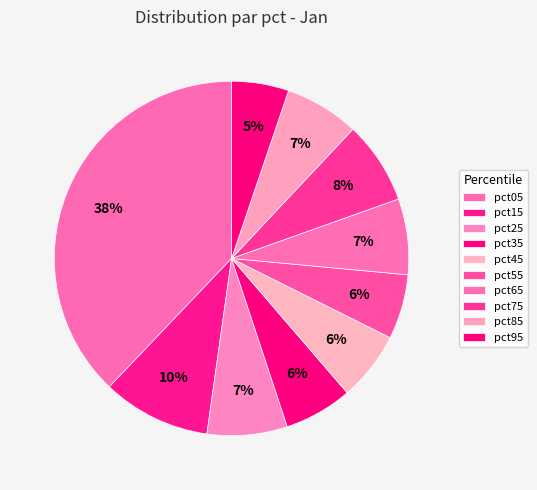

What percentage do pct35 and pct55 together represent?

12.1%